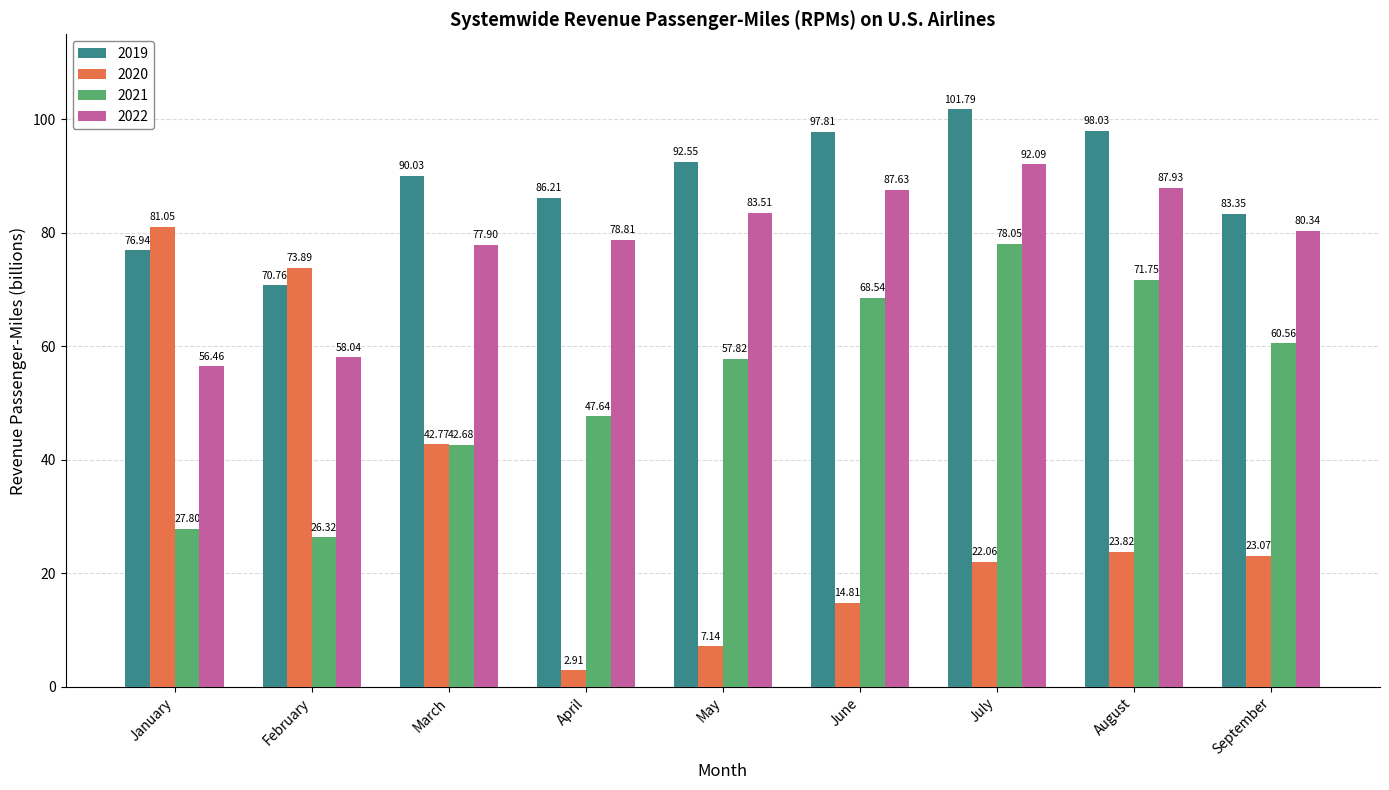

What is the difference between the highest and lowest values at September?

60.3